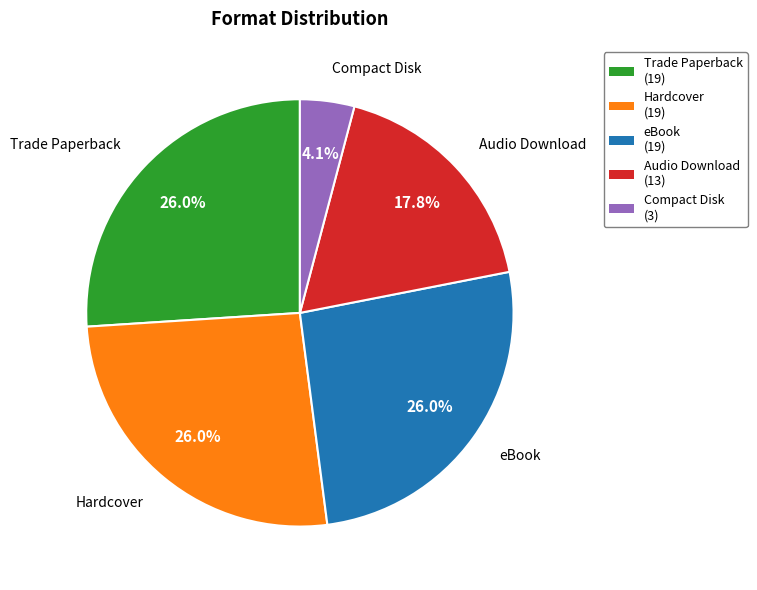

Does Compact Disk account for over 50% of the chart?

No